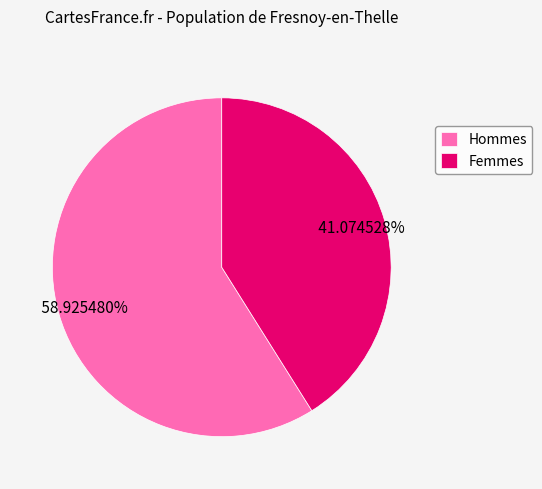

What is the ratio of the value at Hommes to the value at Femmes?

1.4